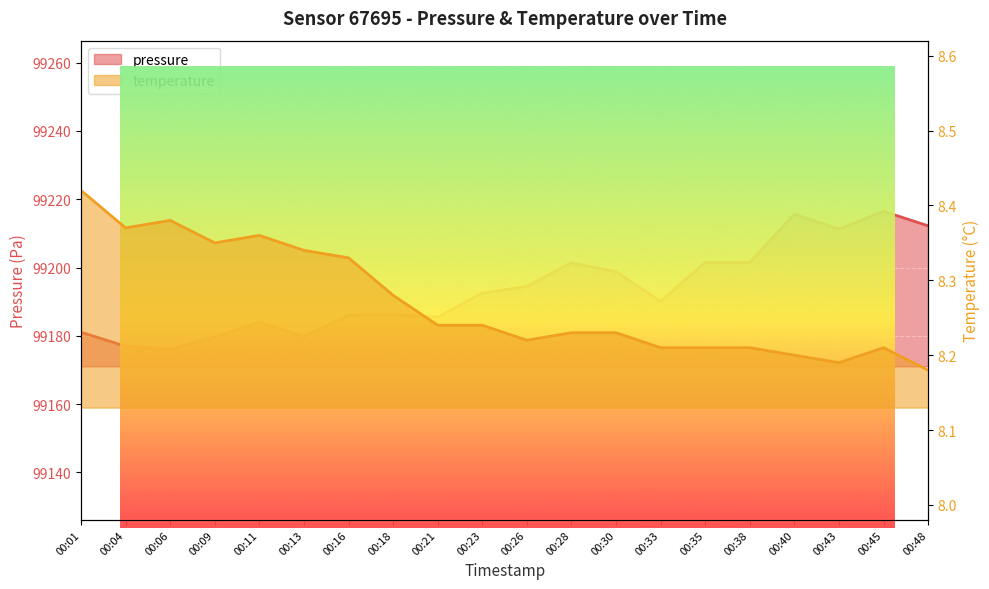

Count the temperature values in the range 8 to 9.

20